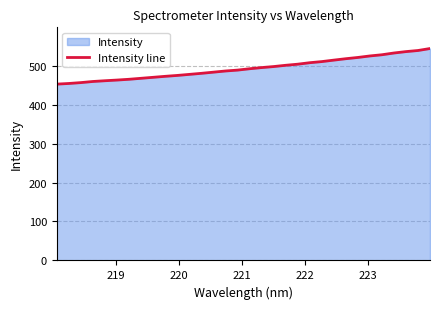

What is the minimum value shown in the chart?

452.5